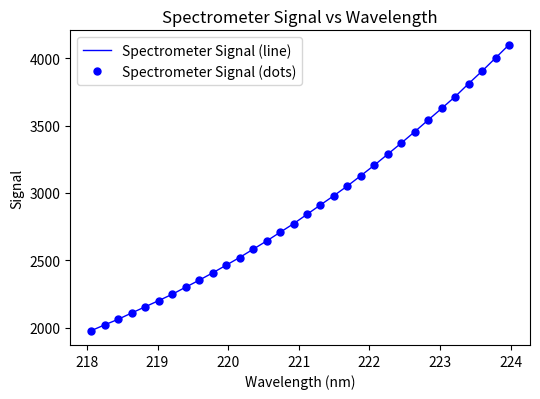

What are all the series names shown in the legend?

Spectrometer Signal (line), Spectrometer Signal (dots)